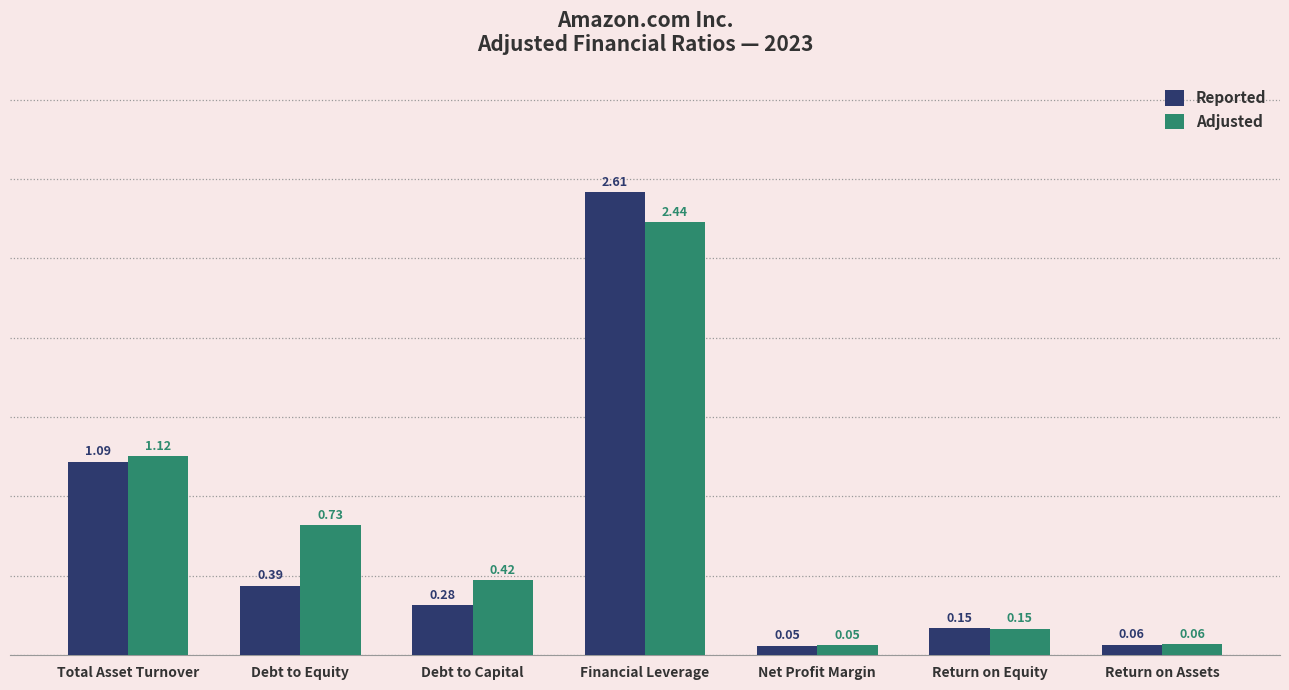

Is the value of Reported at Net Profit Margin greater than the value of Adjusted at Financial Leverage?

No